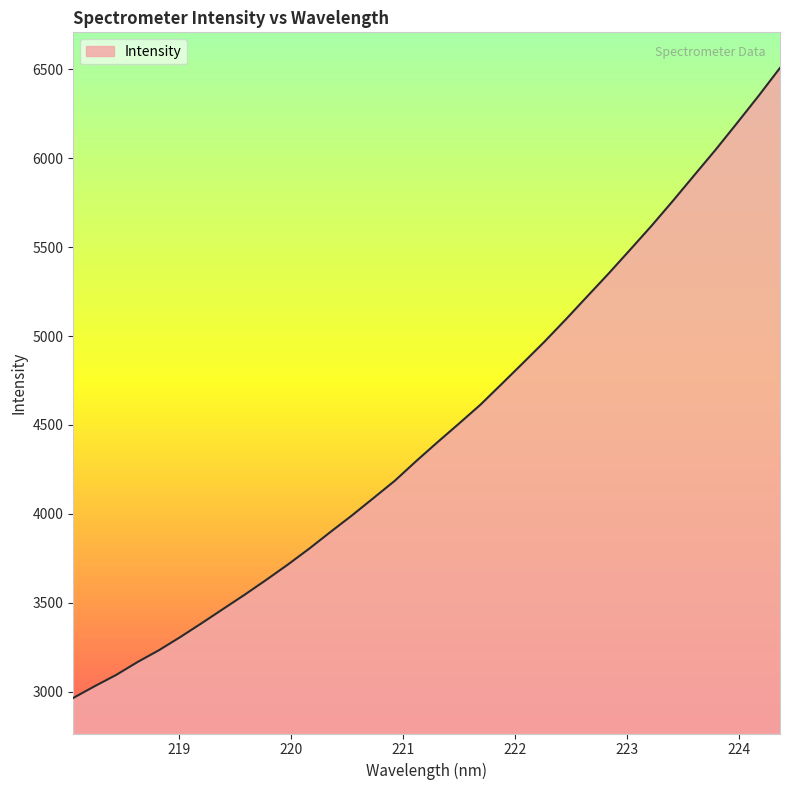

What is the difference between the maximum and minimum values?

3543.4